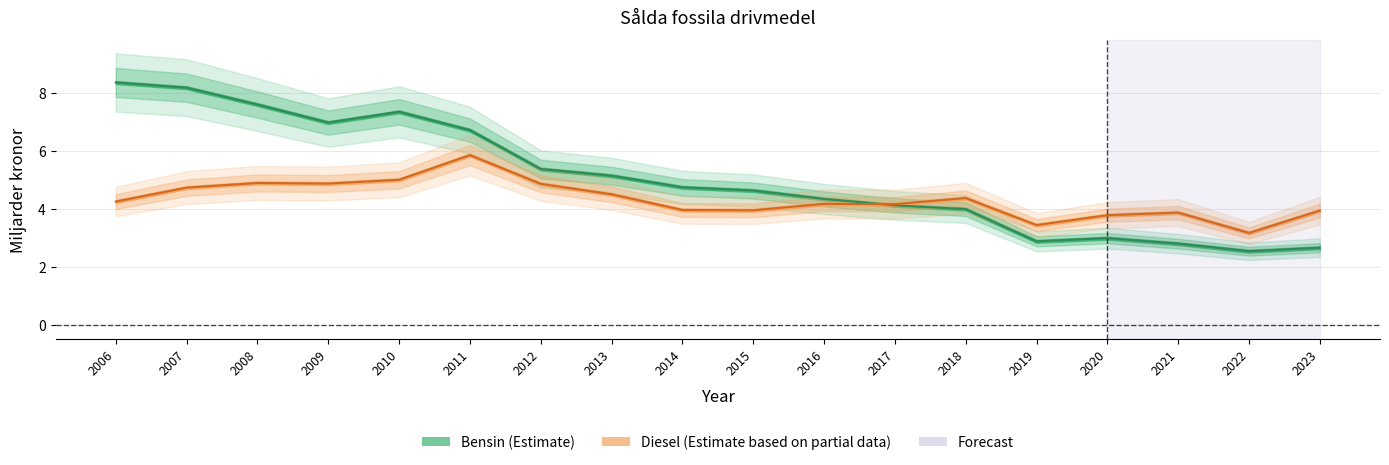

Reading left to right, extract all data points from this chart.

Diesel: 2006=4.2	2007=4.7	2008=4.9	2009=4.9	2010=5.0	2011=5.8	2012=4.9	2013=4.5	2014=4.0	2015=4.0	2016=4.2	2017=4.2	2018=4.4	2019=3.4	2020=3.8	2021=3.9	2022=3.2	2023=3.9
Bensin: 2006=8.3	2007=8.2	2008=7.6	2009=7.0	2010=7.3	2011=6.7	2012=5.4	2013=5.1	2014=4.7	2015=4.6	2016=4.3	2017=4.1	2018=4.0	2019=2.9	2020=3.0	2021=2.8	2022=2.5	2023=2.7